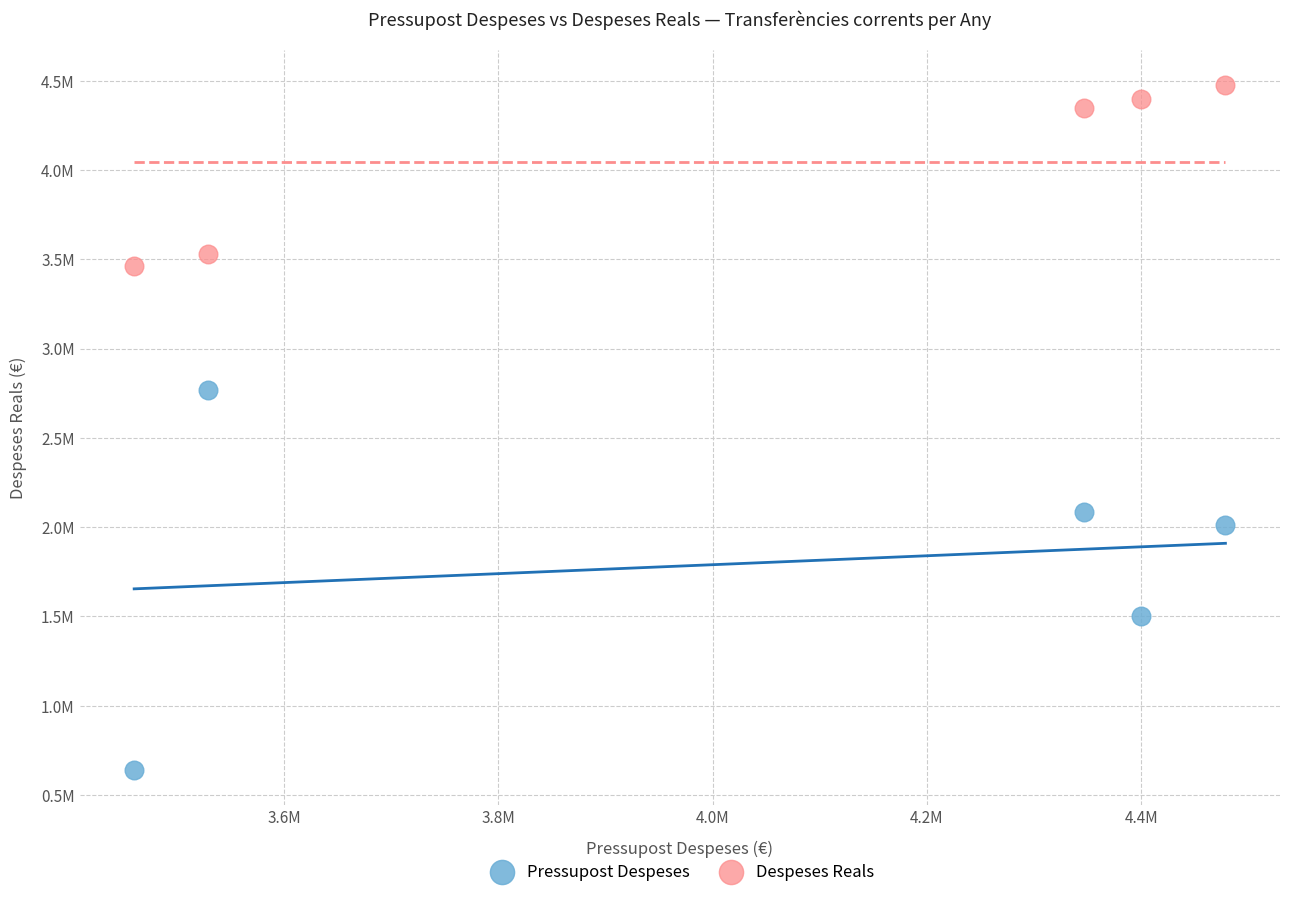

What are all the series names shown in the legend?

Pressupost Despeses, Despeses Reals